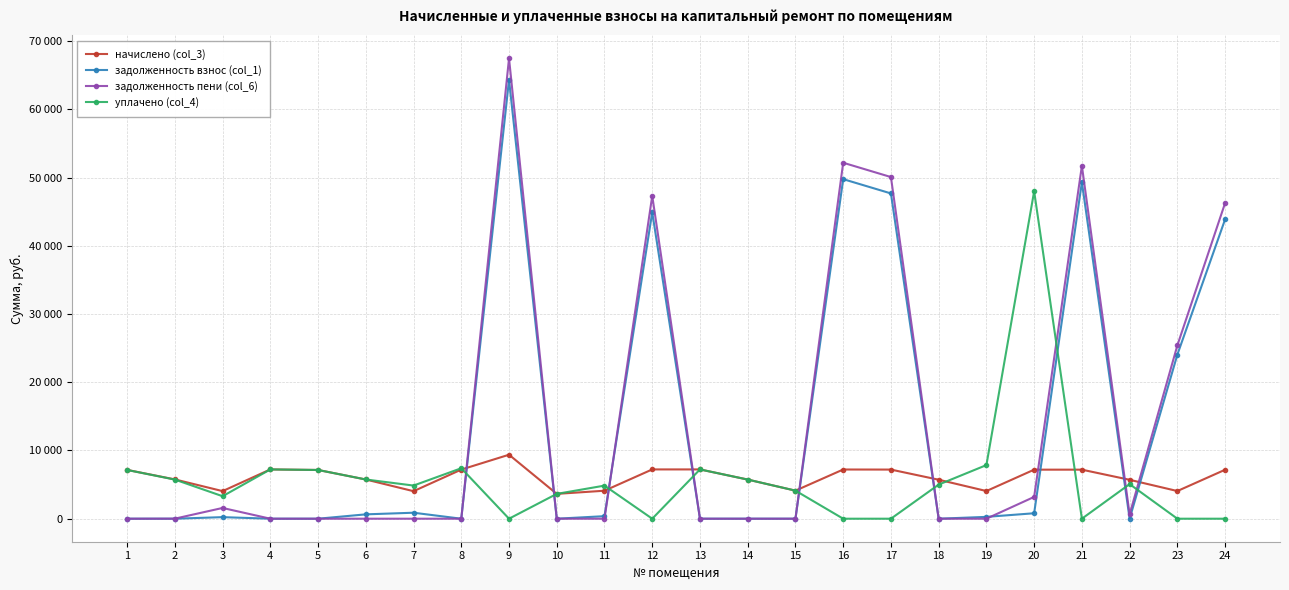

What are all the series names shown in the legend?

начислено (col_3), задолженность взнос (col_1), задолженность пени (col_6), уплачено (col_4)